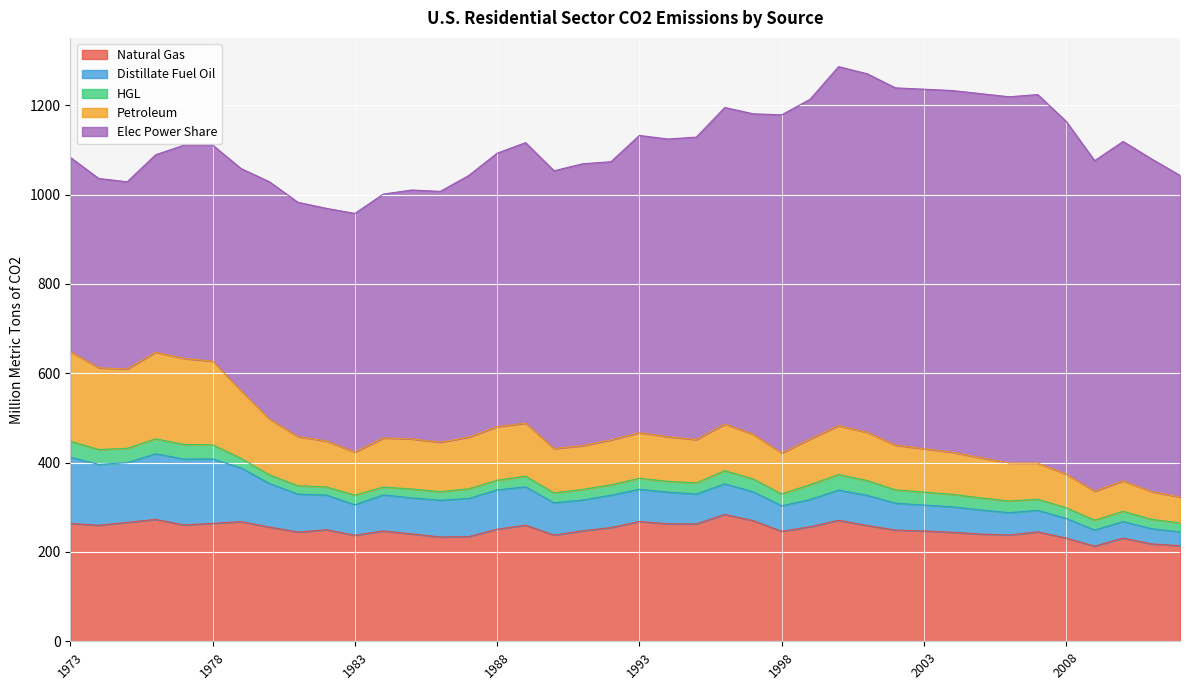

What is the difference between the maximum and minimum values in the Distillate Fuel Oil series?

117.2